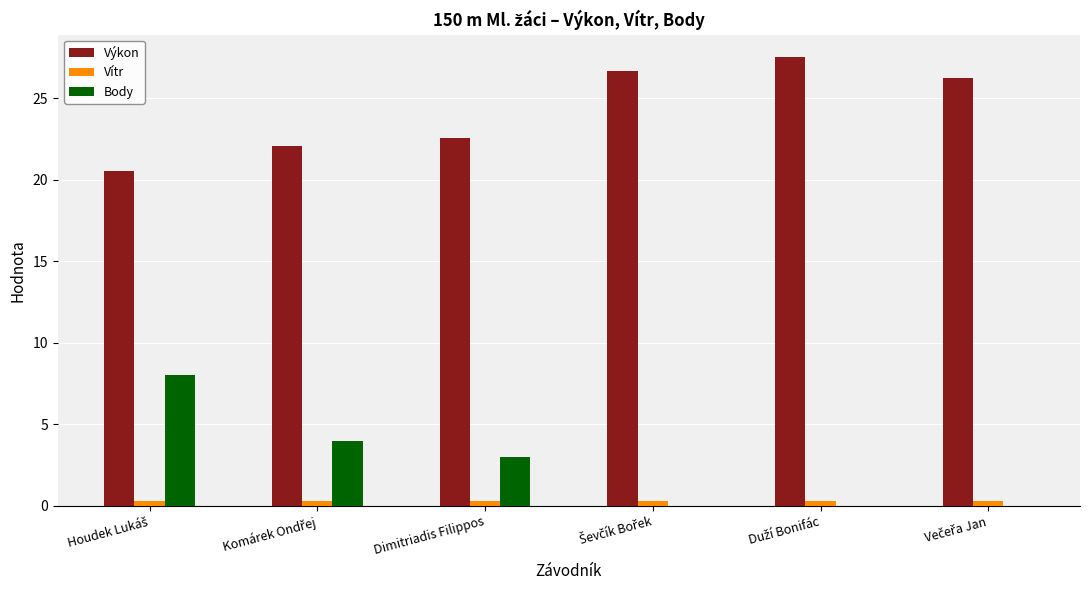

What is the greatest value displayed?

27.5